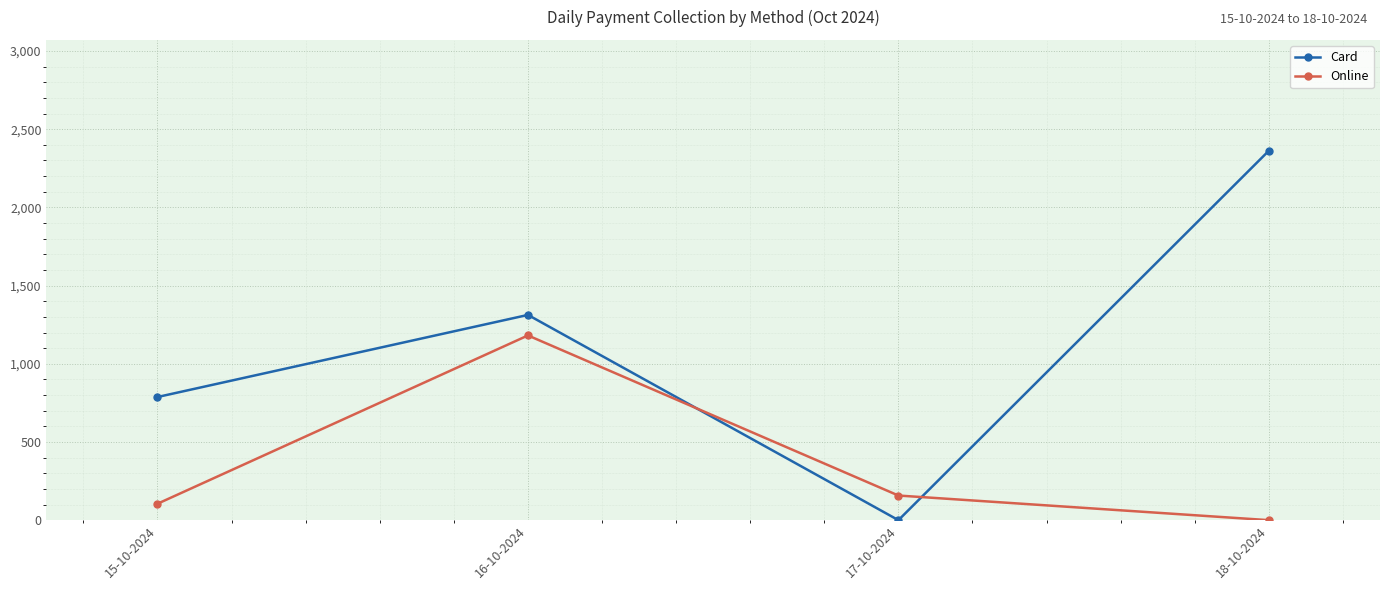

What is the greatest value displayed?

2362.5